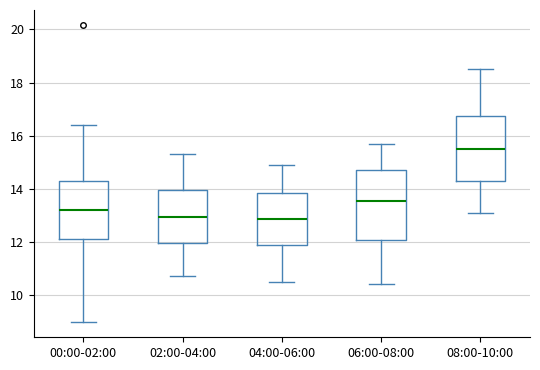

Where does the median line of the box for 04:00-06:00 sit on the y-axis? The values are not printed on the chart, so give them approximately, as read against the axis.

12.8